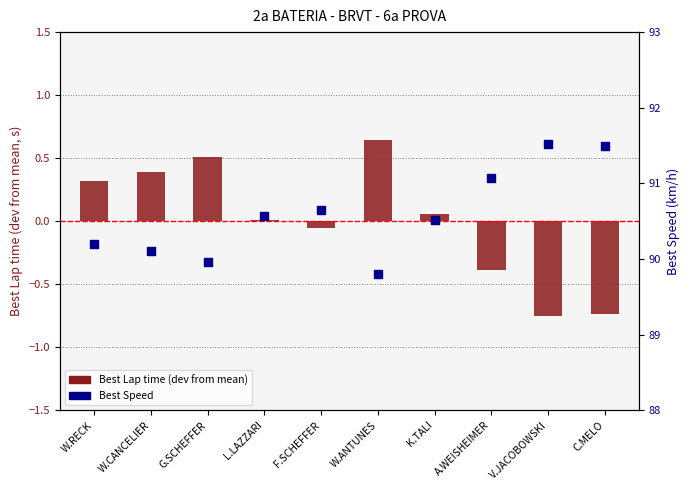

What is the total value across all series at W.RECK?

90.5